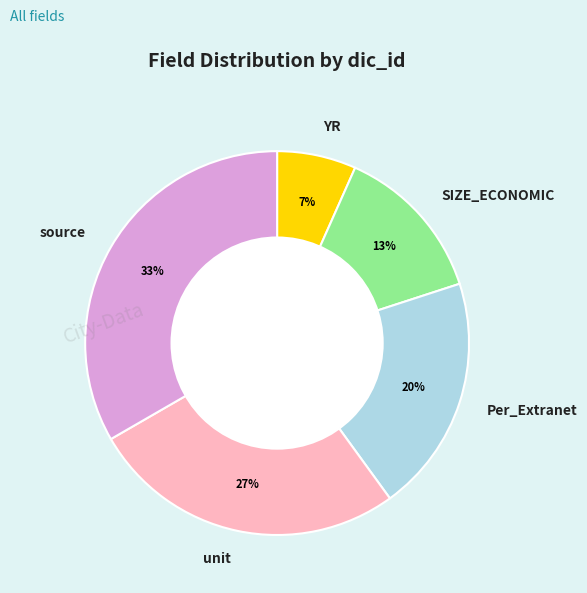

Which category has the smallest portion of the pie?

YR